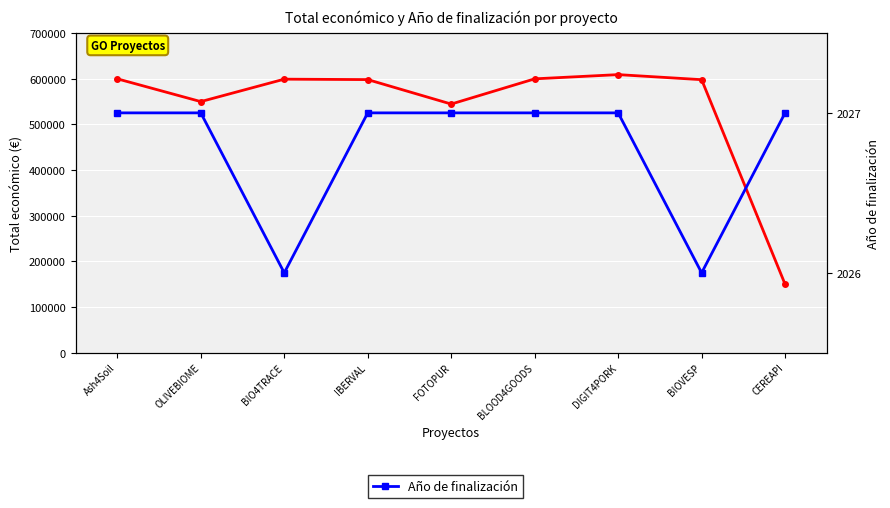

What is the label of the 8th point from the right?

OLIVEBIOME